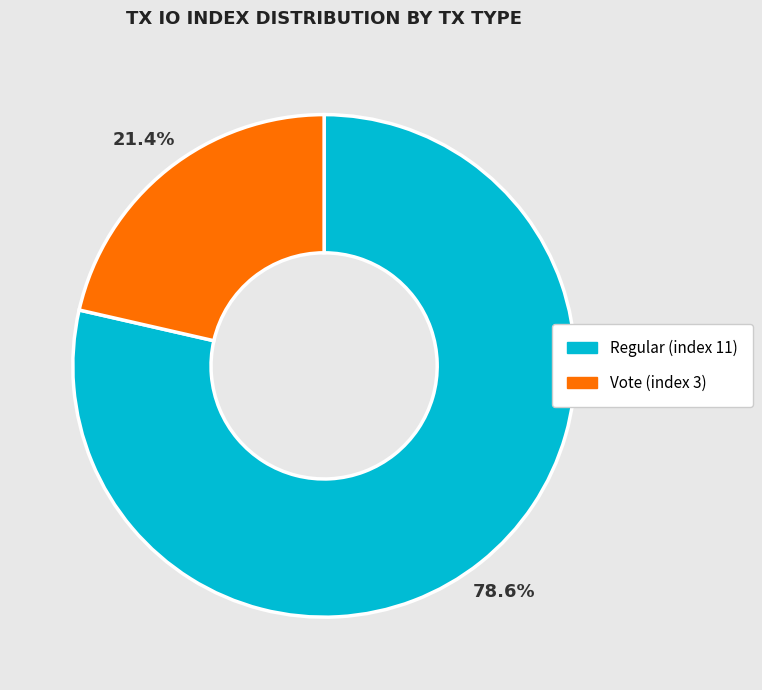

Between Regular (index 11) and Vote (index 3), which is larger?

Regular (index 11)